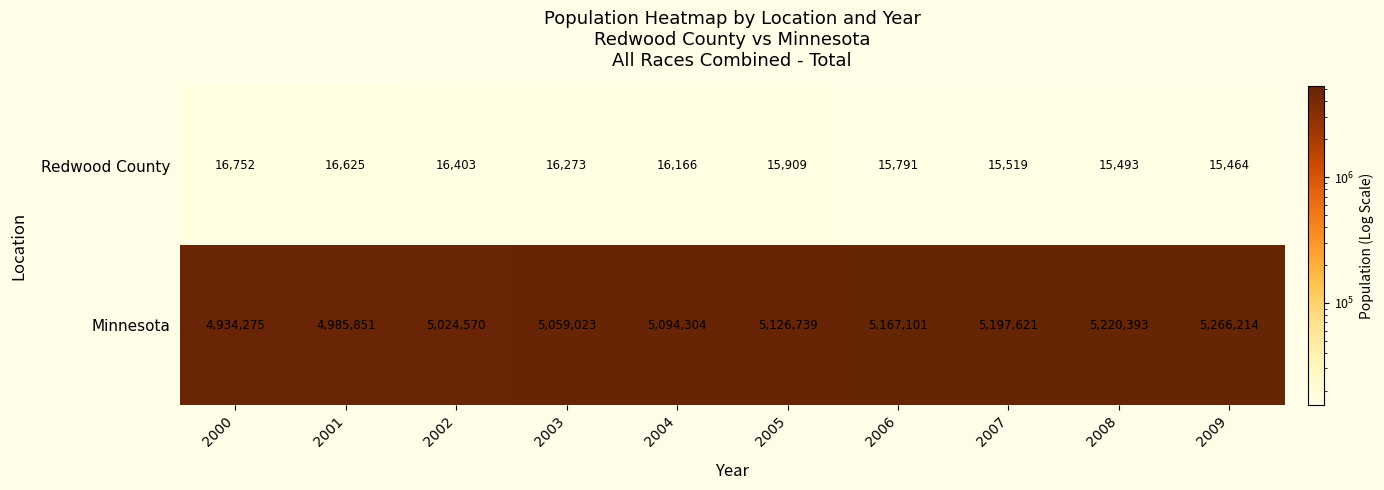

Reading right to left, transcribe all the data shown in this chart.

Redwood County: 2009=15464	2008=15493	2007=15519	2006=15791	2005=15909	2004=16166	2003=16273	2002=16403	2001=16625	2000=16752
Minnesota: 2009=5266214	2008=5220393	2007=5197621	2006=5167101	2005=5126739	2004=5094304	2003=5059023	2002=5024570	2001=4985851	2000=4934275